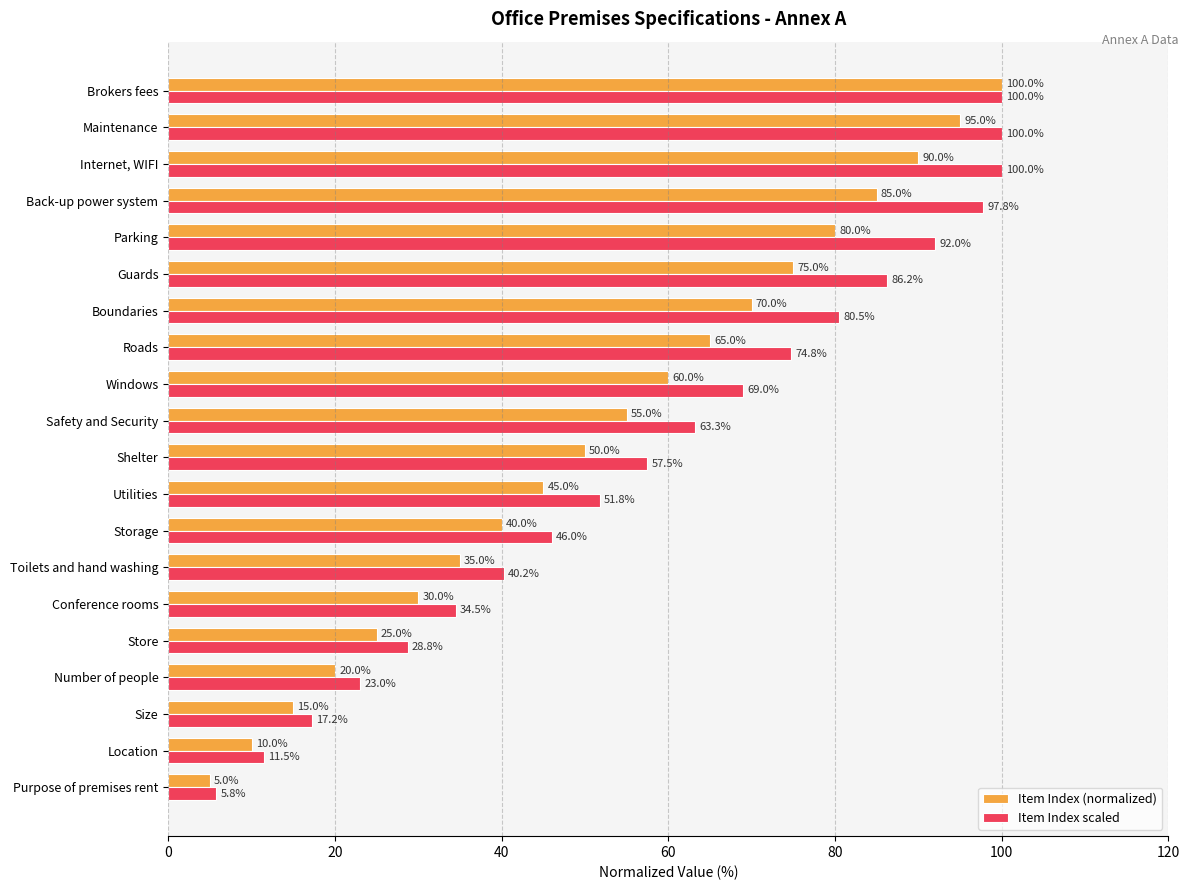

Rank the series by their average value, from highest to lowest.

Item Index scaled, Item Index (normalized)